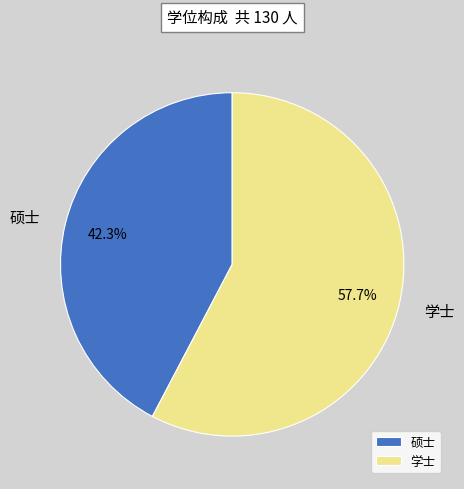

How many slices are in this pie chart?

2